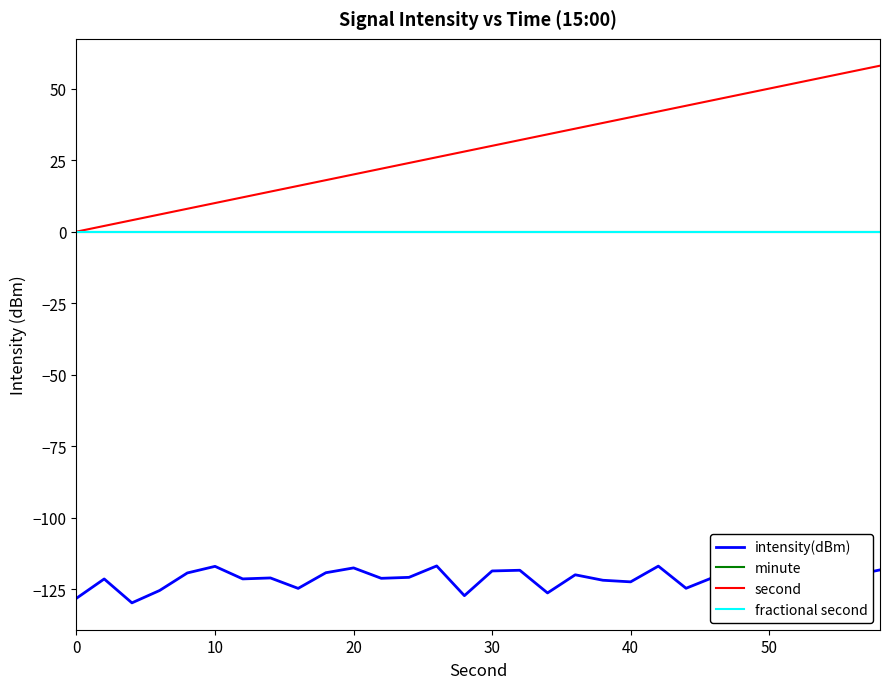

Does the chart have visible grid lines?

No